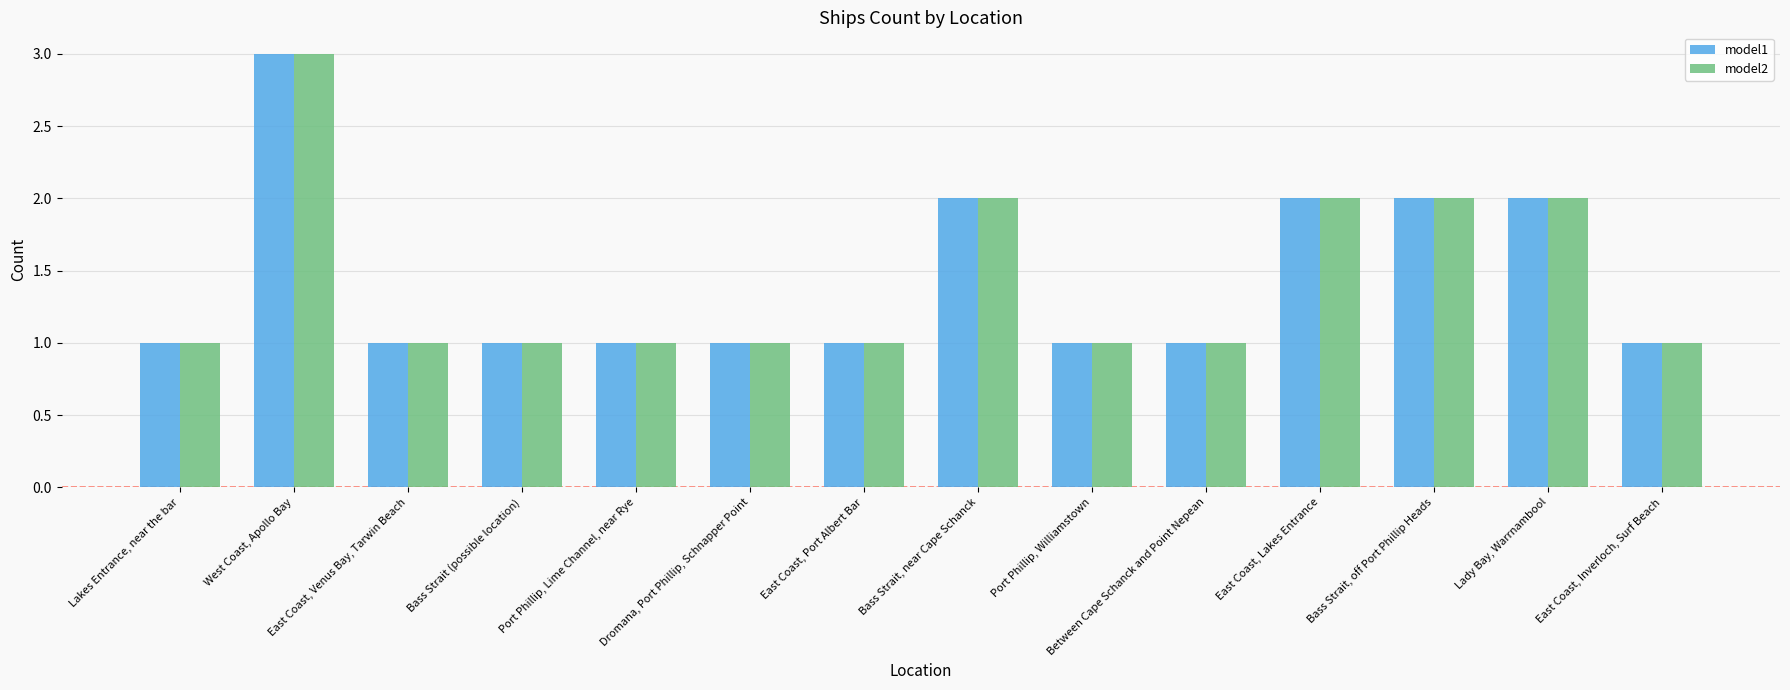

What are all the series names shown in the legend?

model1, model2